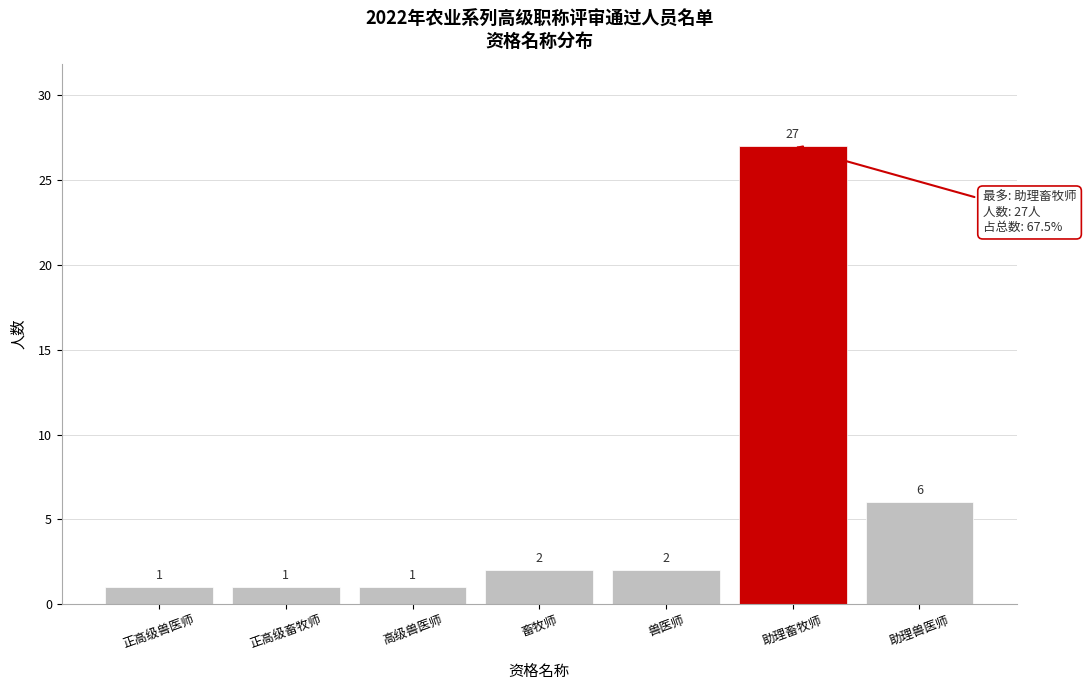

Reading left to right, extract all data points from this chart.

正高级兽医师=1	正高级畜牧师=1	高级兽医师=1	畜牧师=2	兽医师=2	助理畜牧师=27	助理兽医师=6